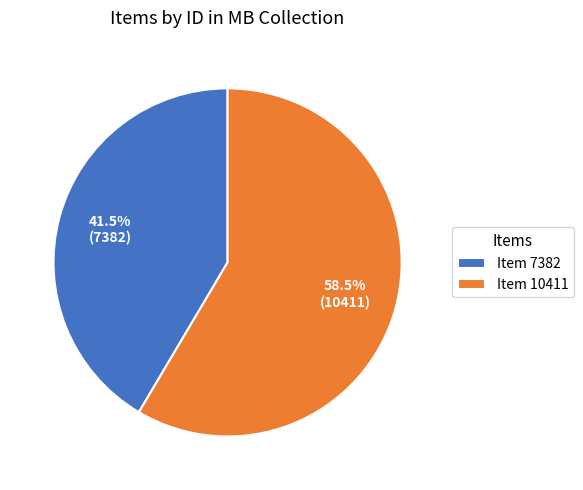

Does Item 10411 account for over 50% of the chart?

Yes